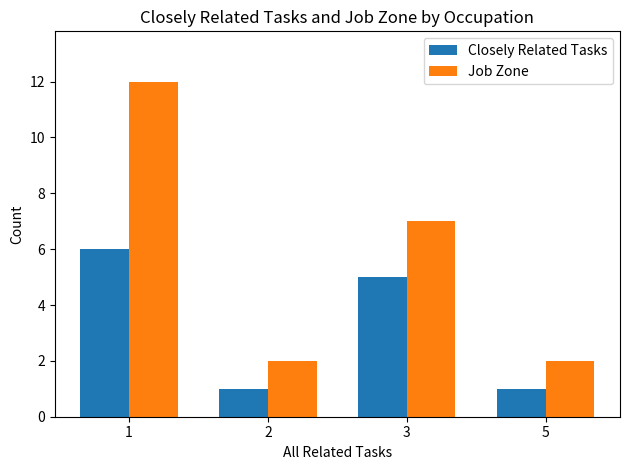

Rank the series by their average value, from lowest to highest.

Closely Related Tasks, Job Zone